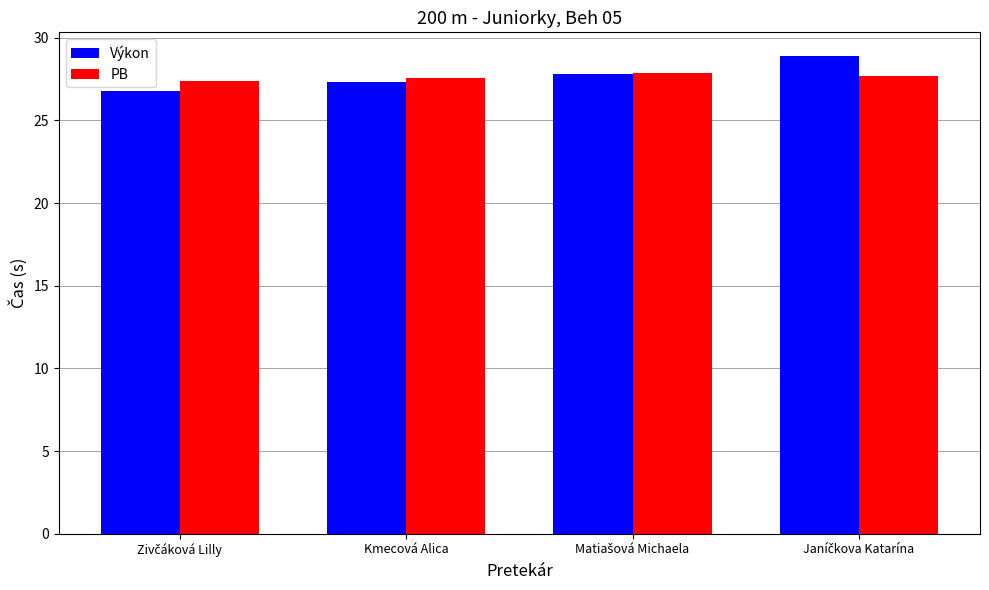

Reading left to right, transcribe all the data shown in this chart.

Výkon: 26.8	27.3	27.8	28.9
PB: 27.4	27.6	27.9	27.7